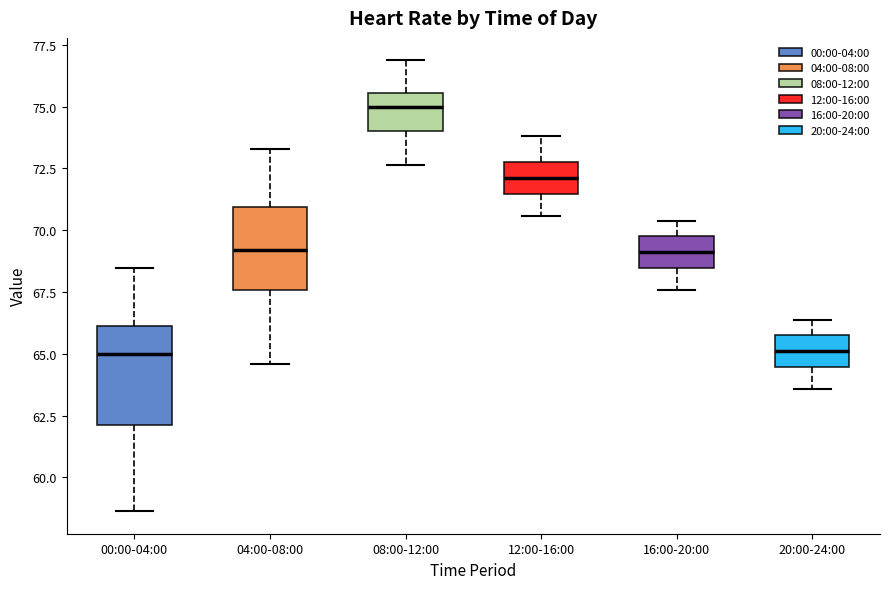

Reading left to right, read every box against the y-axis: the position of its median line, the range the box covers, and the ends of its whiskers. The values are not printed on the chart, so give them approximately, as read against the axis.

00:00-04:00: median 65.0, box 62.0 to 66.0, whiskers 58.5 to 68.5
04:00-08:00: median 69.0, box 67.5 to 71.0, whiskers 64.5 to 73.5
08:00-12:00: median 75.0, box 74.0 to 75.5, whiskers 72.5 to 77.0
12:00-16:00: median 72.0, box 71.5 to 73.0, whiskers 70.5 to 74.0
16:00-20:00: median 69.0, box 68.5 to 70.0, whiskers 67.5 to 70.5
20:00-24:00: median 65.0, box 64.5 to 66.0, whiskers 63.5 to 66.5